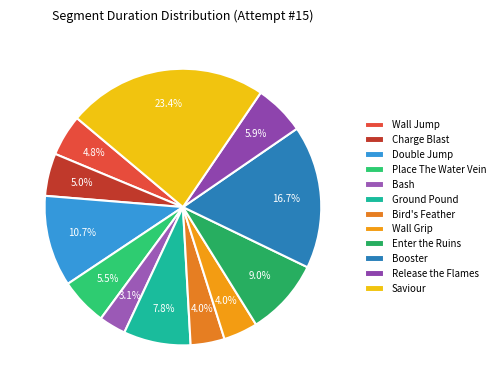

To the nearest percent, what is the average slice percentage?

8%